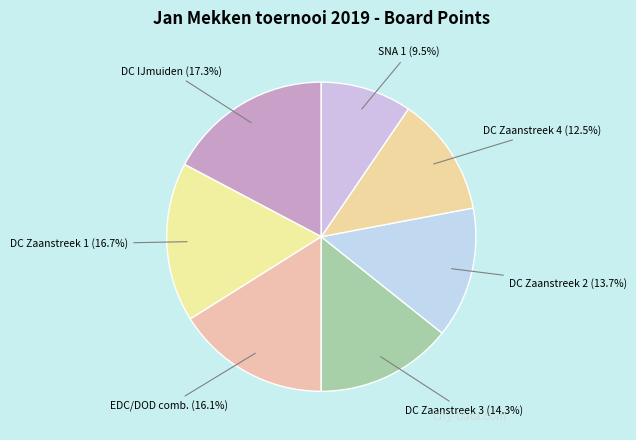

The EDC/DOD comb. slice represents 16% of the pie. True or false?

True